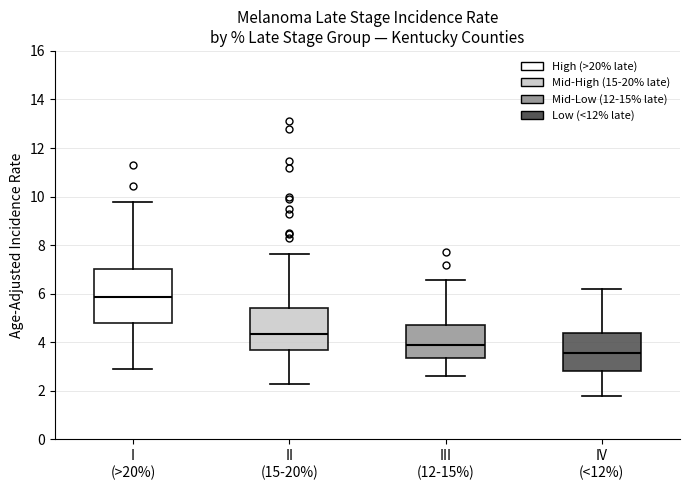

Where does the median line of the box for I (>20%) sit on the y-axis? The values are not printed on the chart, so give them approximately, as read against the axis.

5.8